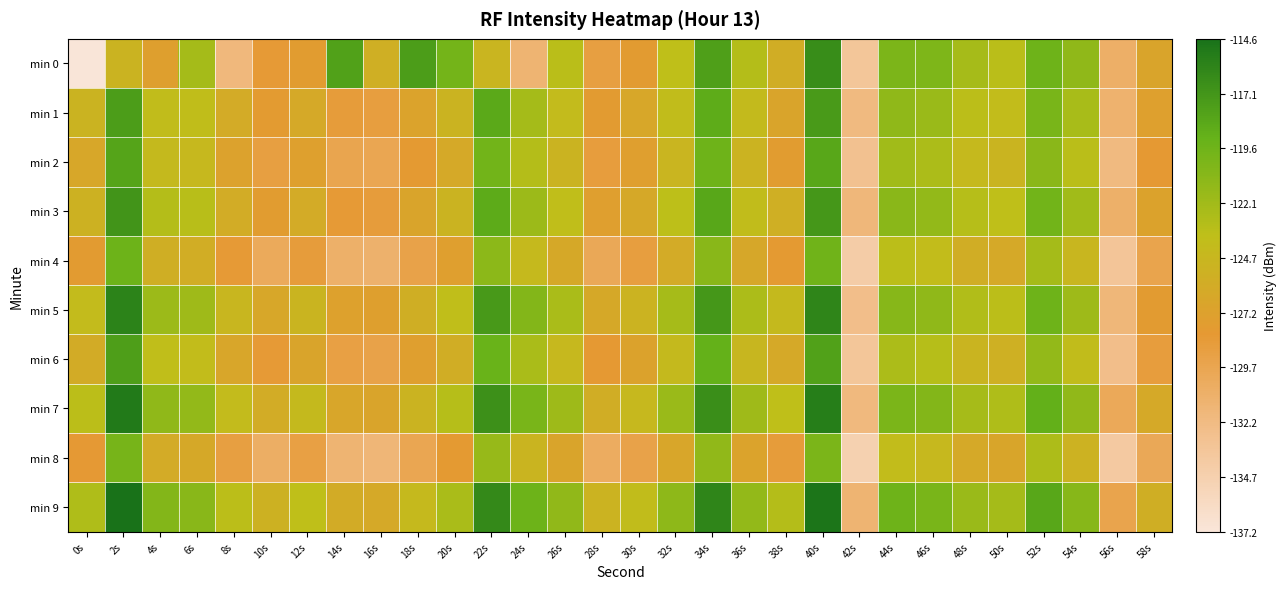

How many data points does each series have?

30